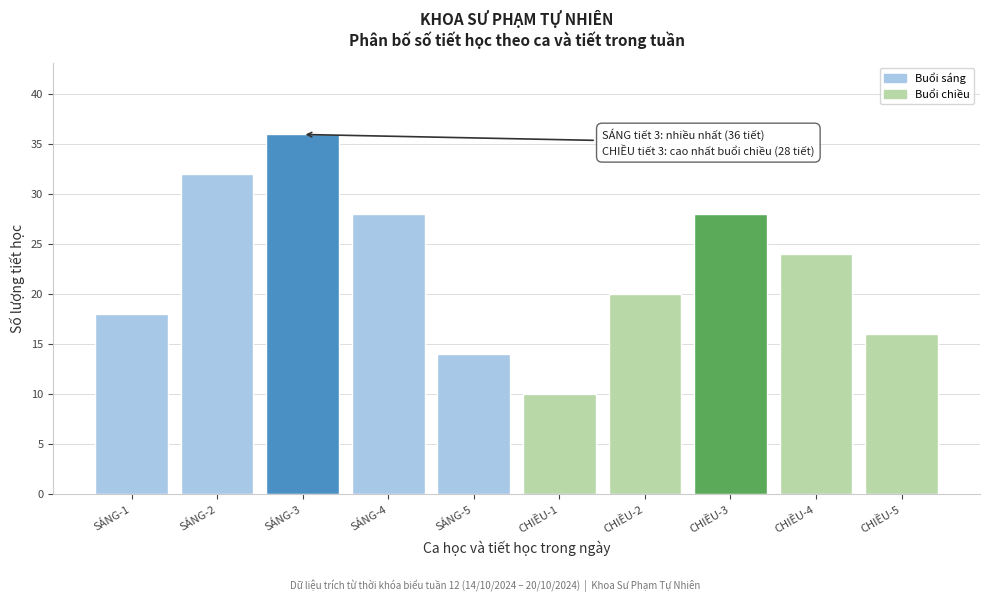

Reading left to right, extract all data points from this chart.

18	32	36	28	14	10	20	28	24	16